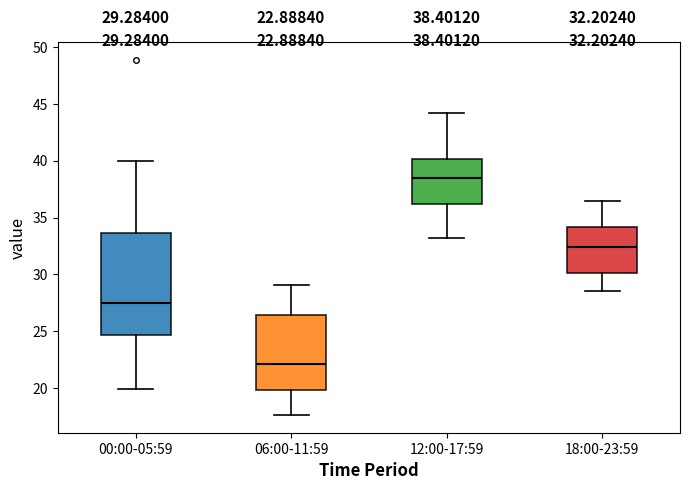

Which box is the tallest, from its lower edge to its upper edge?

00:00-05:59